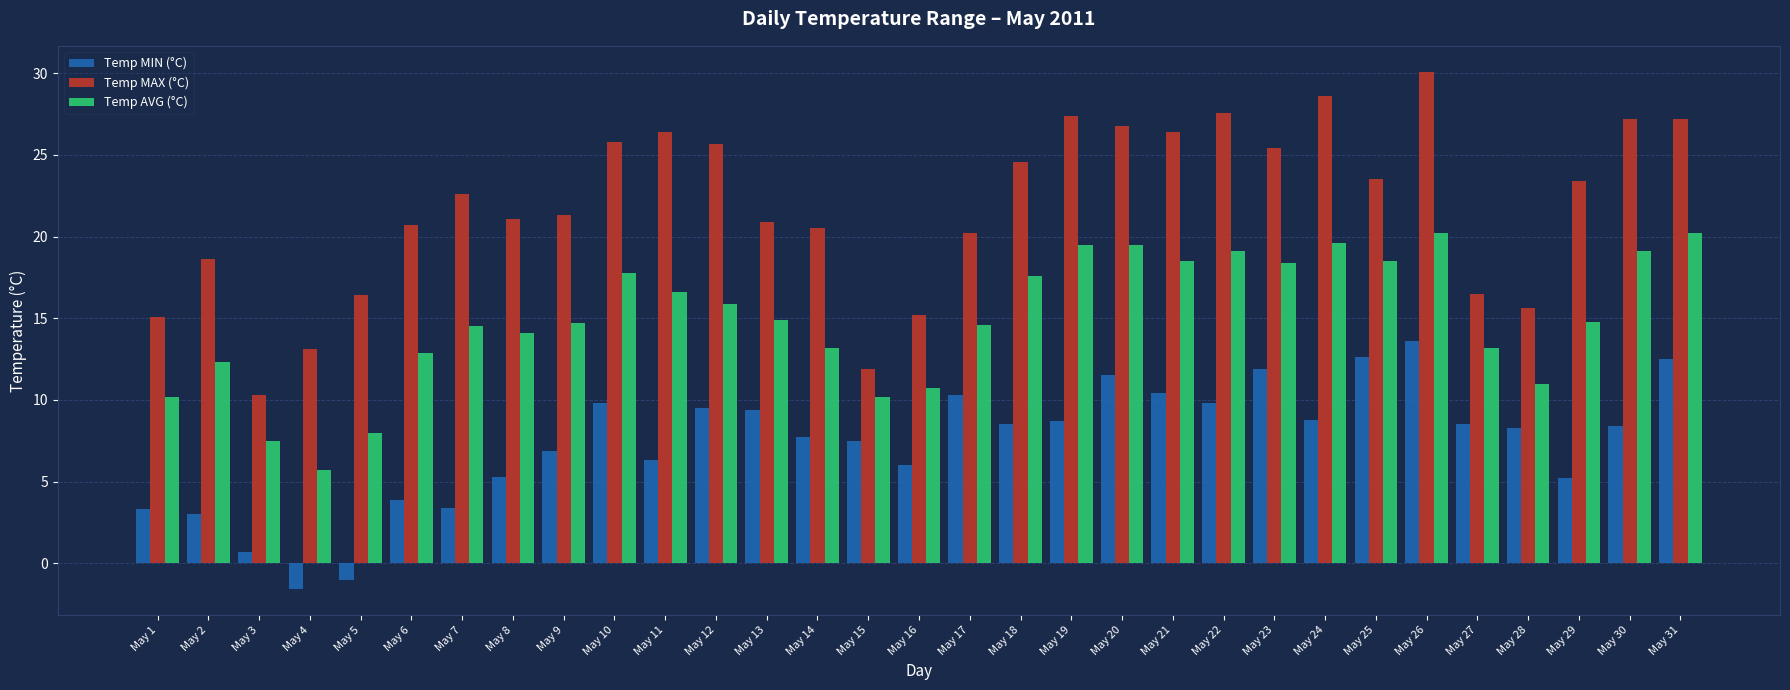

Is the value of Temp MIN (°C) at May 15 greater than the value of Temp AVG (°C) at May 13?

No